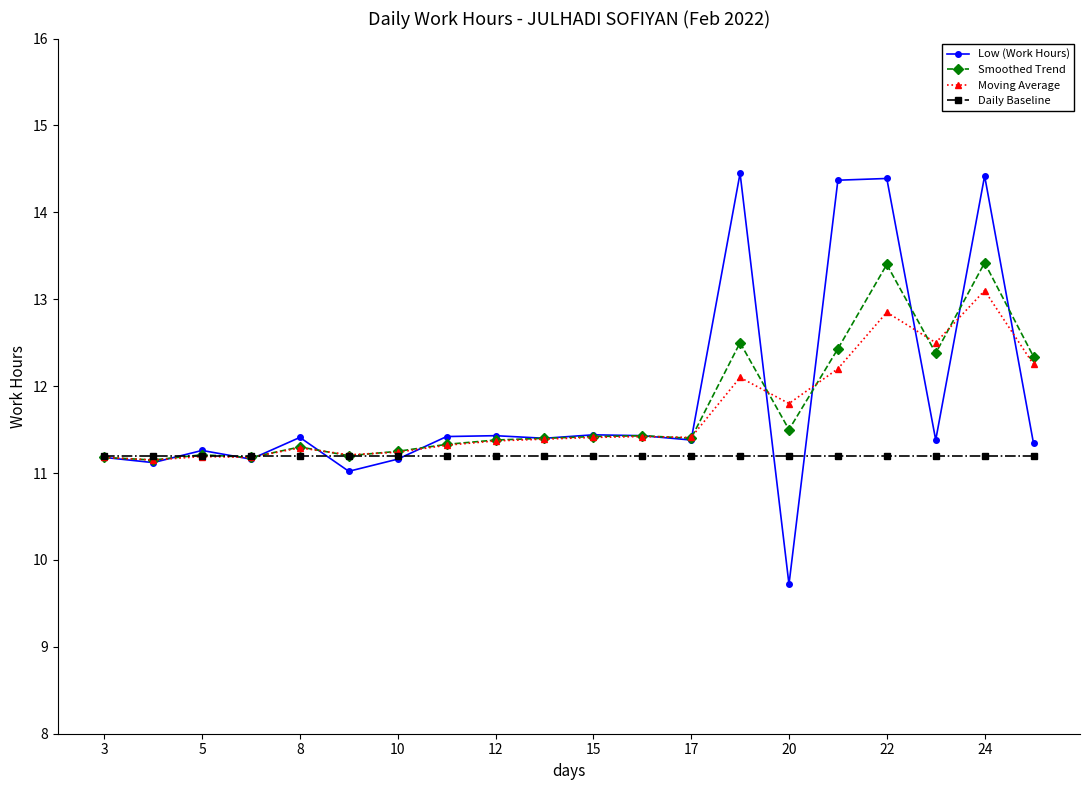

What is the value of the Daily Baseline point at the 5th from the left?

11.2